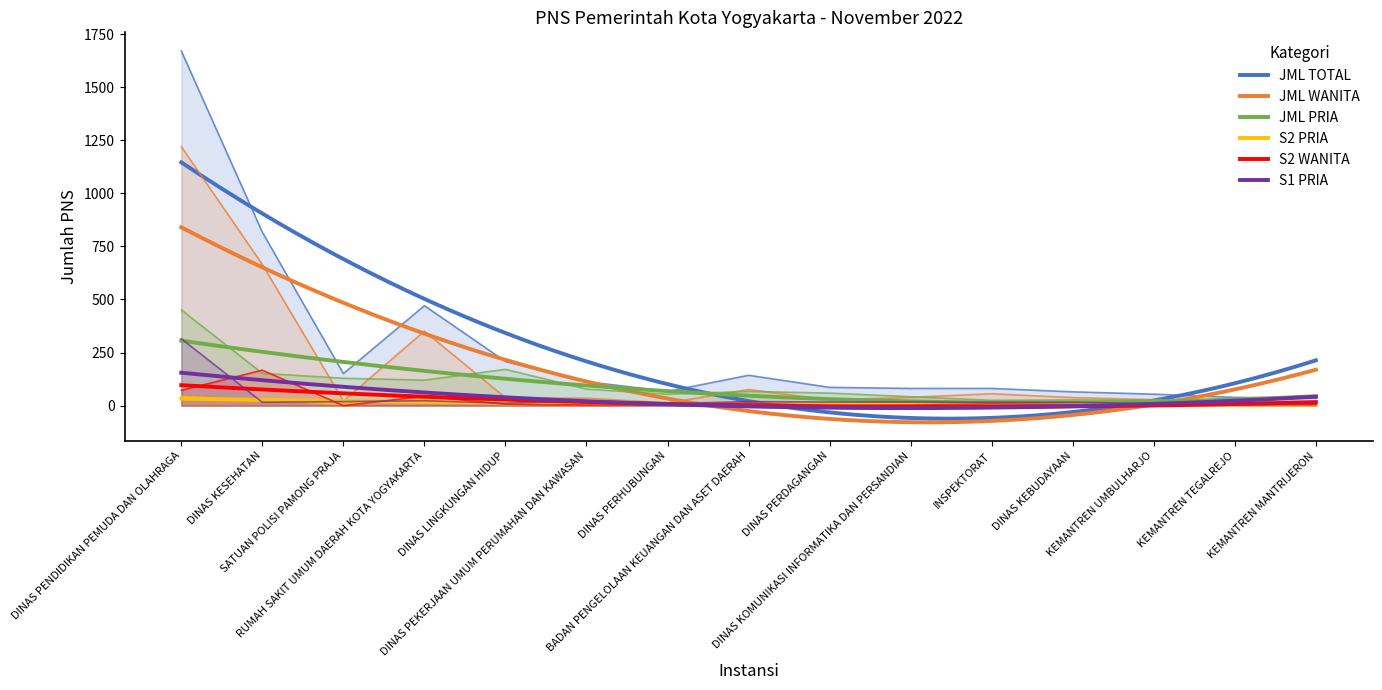

Reading right to left, what are all the values shown in this chart?

JML TOTAL: 35	39	54	65	81	81	86	143	67	113	208	471	151	817	1671
JML WANITA: 20	19	28	38	56	39	27	76	13	35	37	351	22	665	1220
JML PRIA: 15	20	26	27	25	42	59	67	54	78	171	120	129	152	451
S2 PRIA: 1	2	4	3	1	6	5	7	8	9	4	28	6	25	43
S2 WANITA: 4	3	3	5	8	3	0	11	2	3	7	44	0	167	72
S1 PRIA: 9	7	9	16	16	18	17	19	9	23	11	23	19	16	315